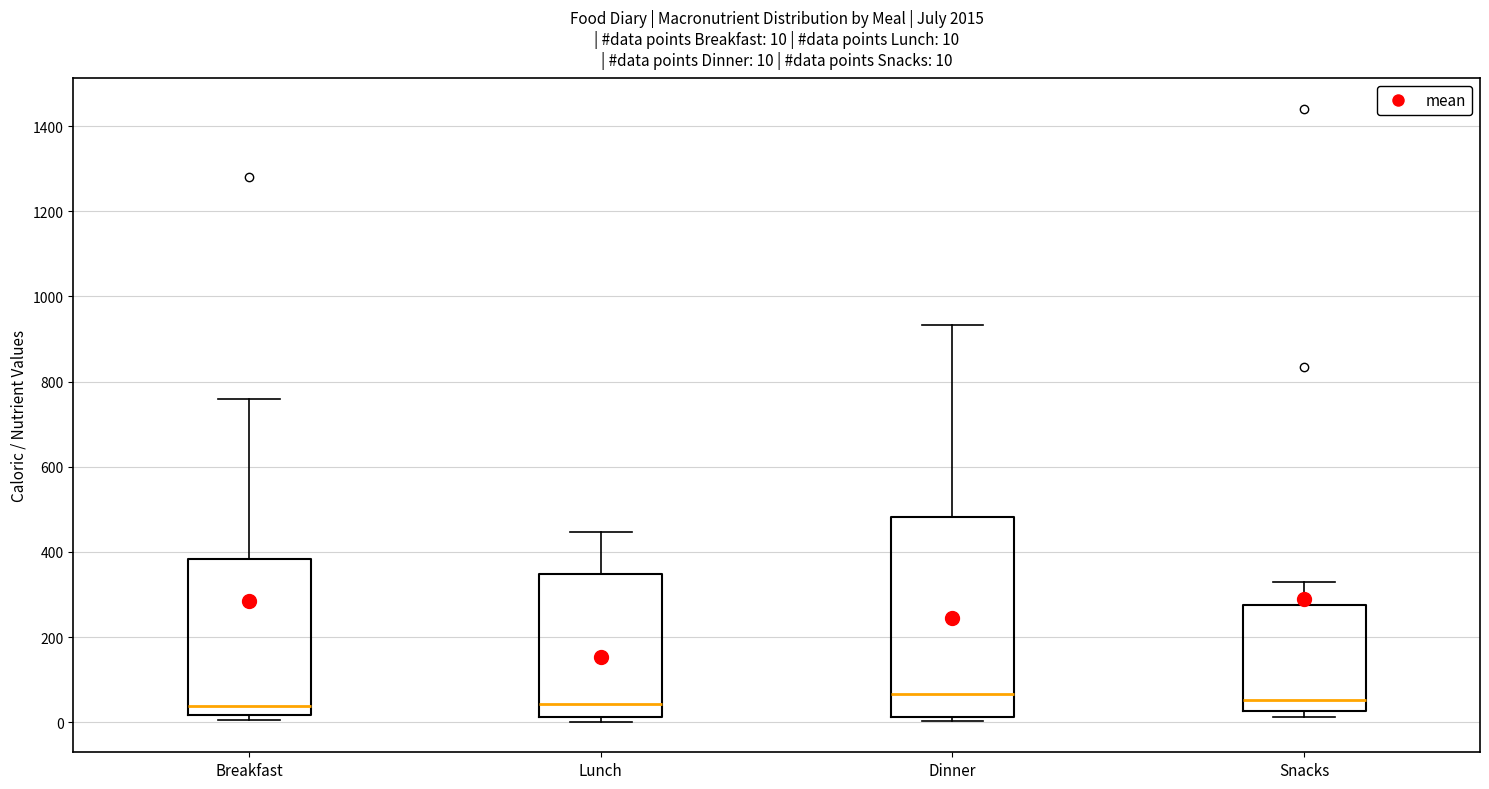

Which box is the tallest, from its lower edge to its upper edge?

Dinner